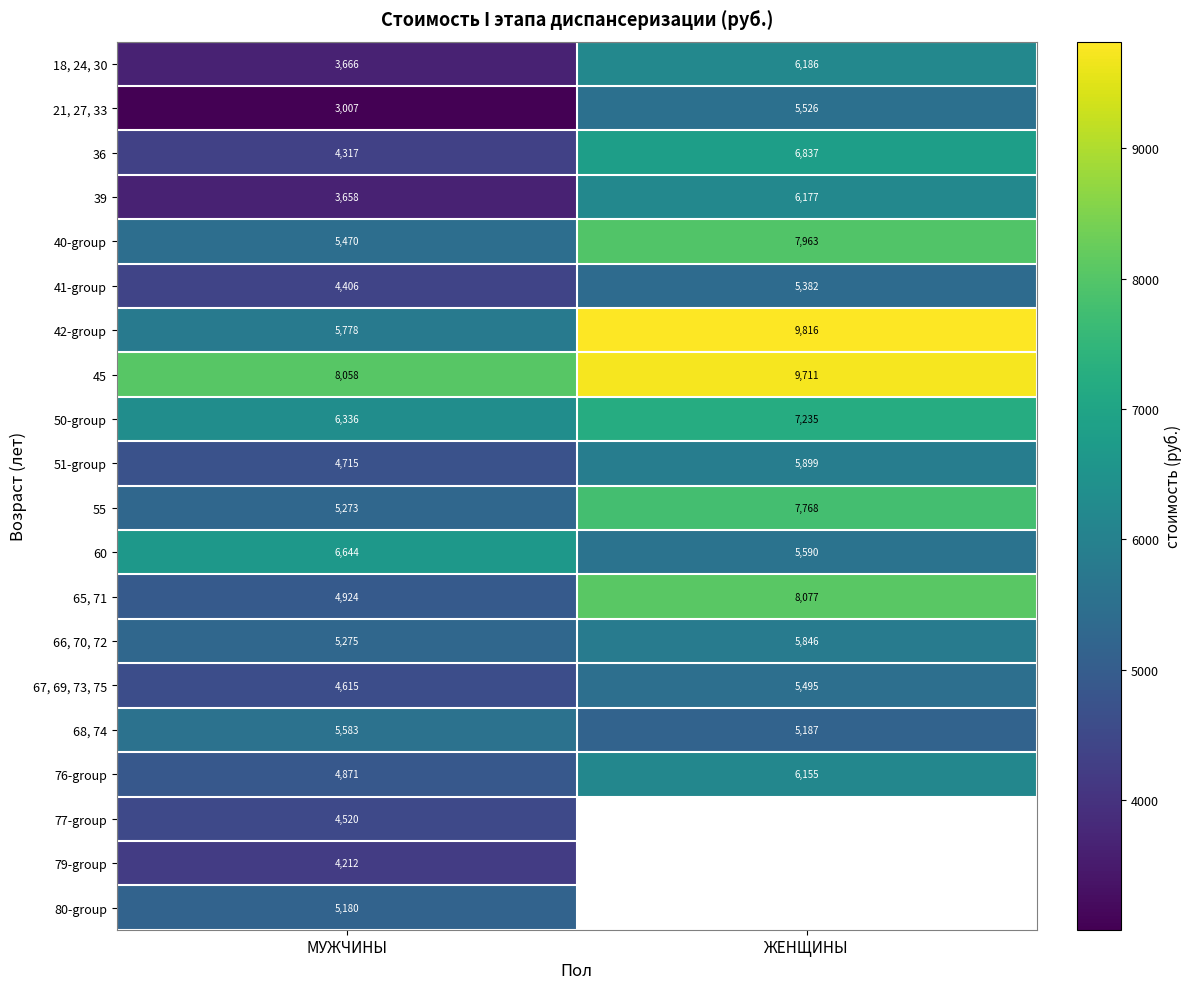

Rank the categories by 51-group value from highest to lowest.

ЖЕНЩИНЫ, МУЖЧИНЫ